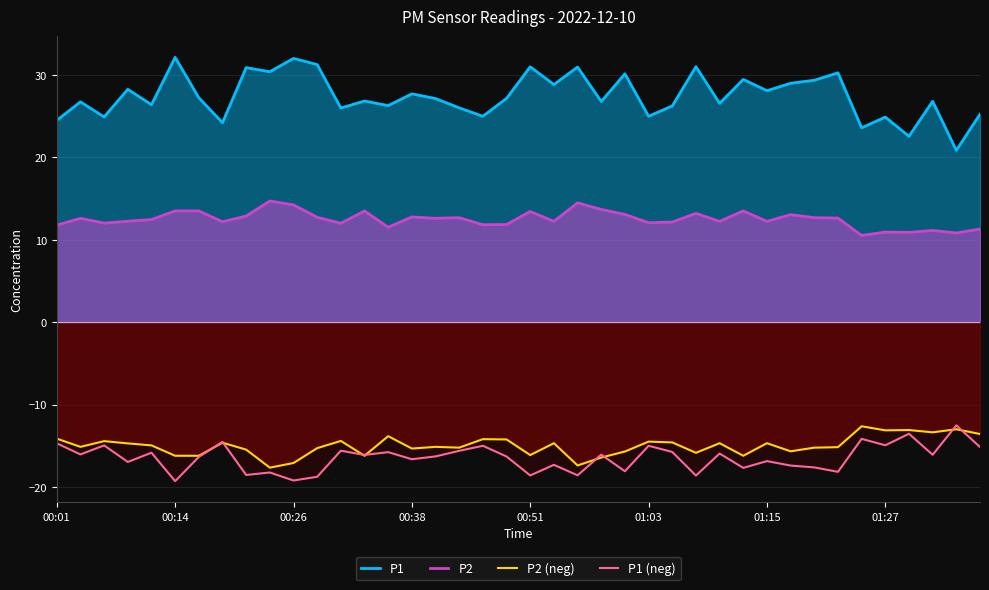

At how many categories does at least one series exceed -12?

40